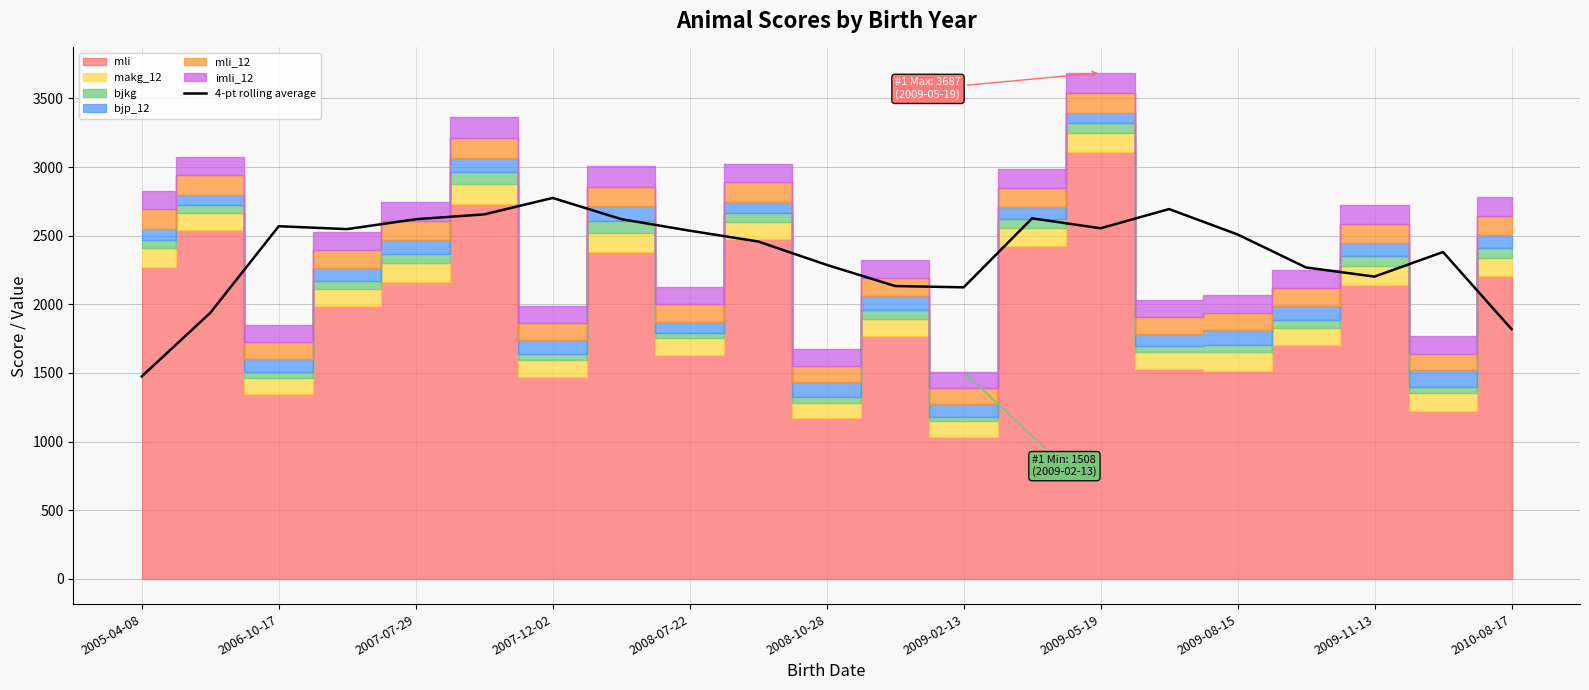

Between 2009-05-19 and 20, which is larger?

2009-05-19